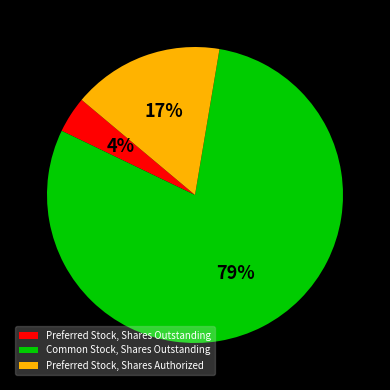

To the nearest percent, what is the average slice percentage?

33%